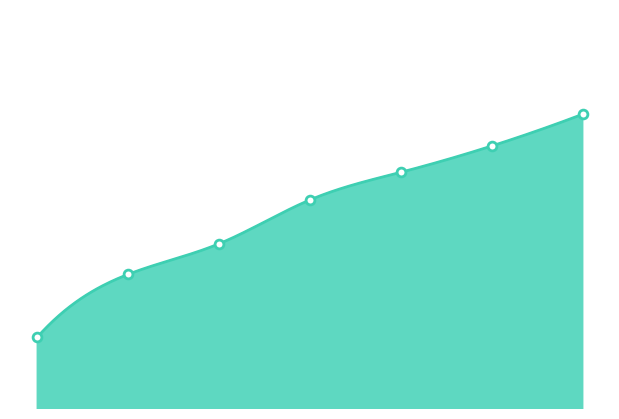

Which has a higher value, 6 or 5?

6